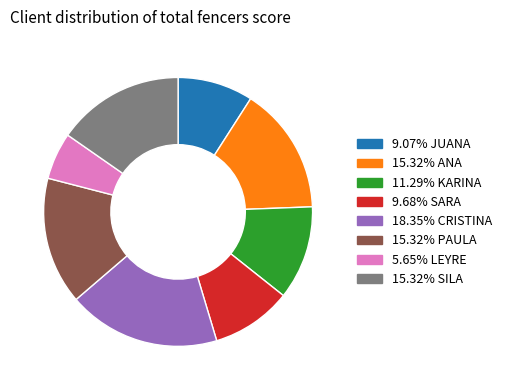

Is there a majority slice in this chart?

No